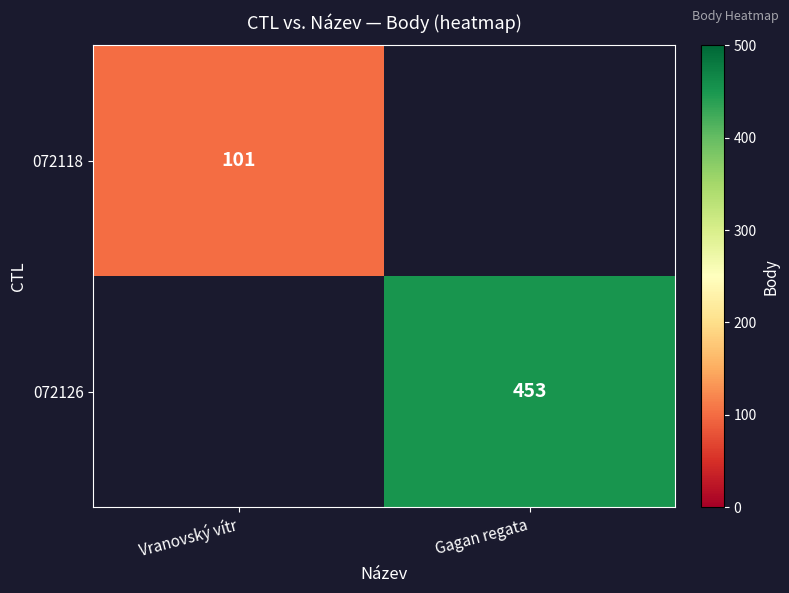

Which category has the lowest value across all series?

Gagan regata